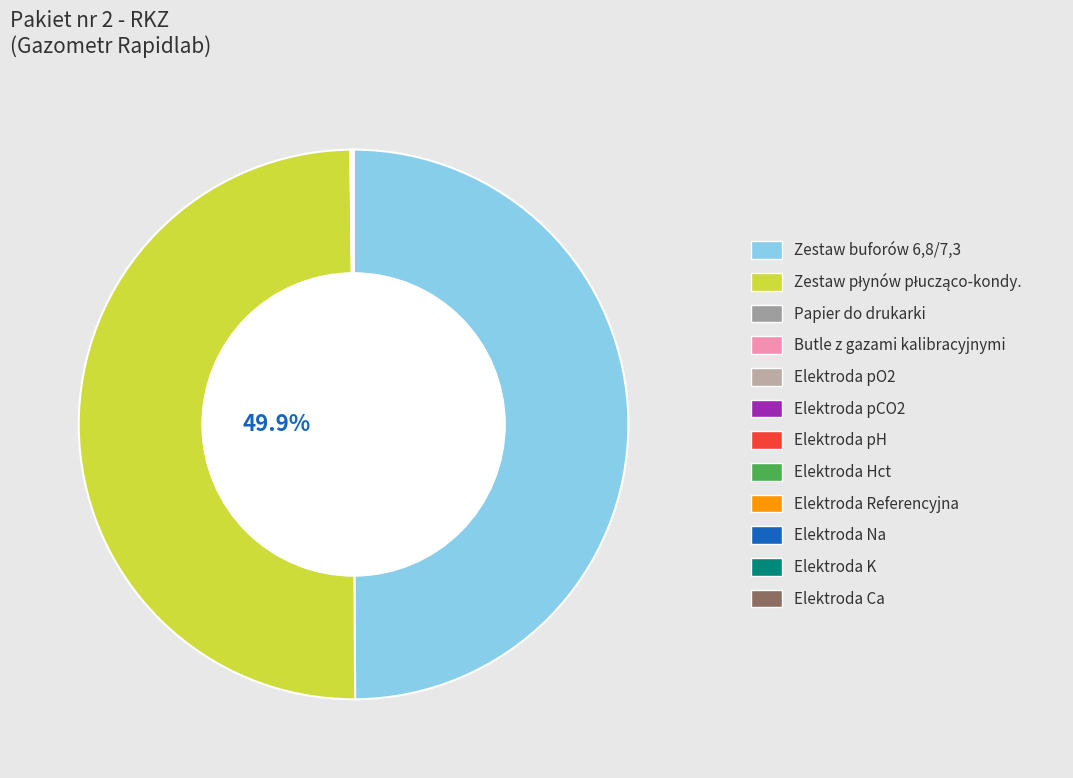

Which slice is the smallest?

Elektroda pO2